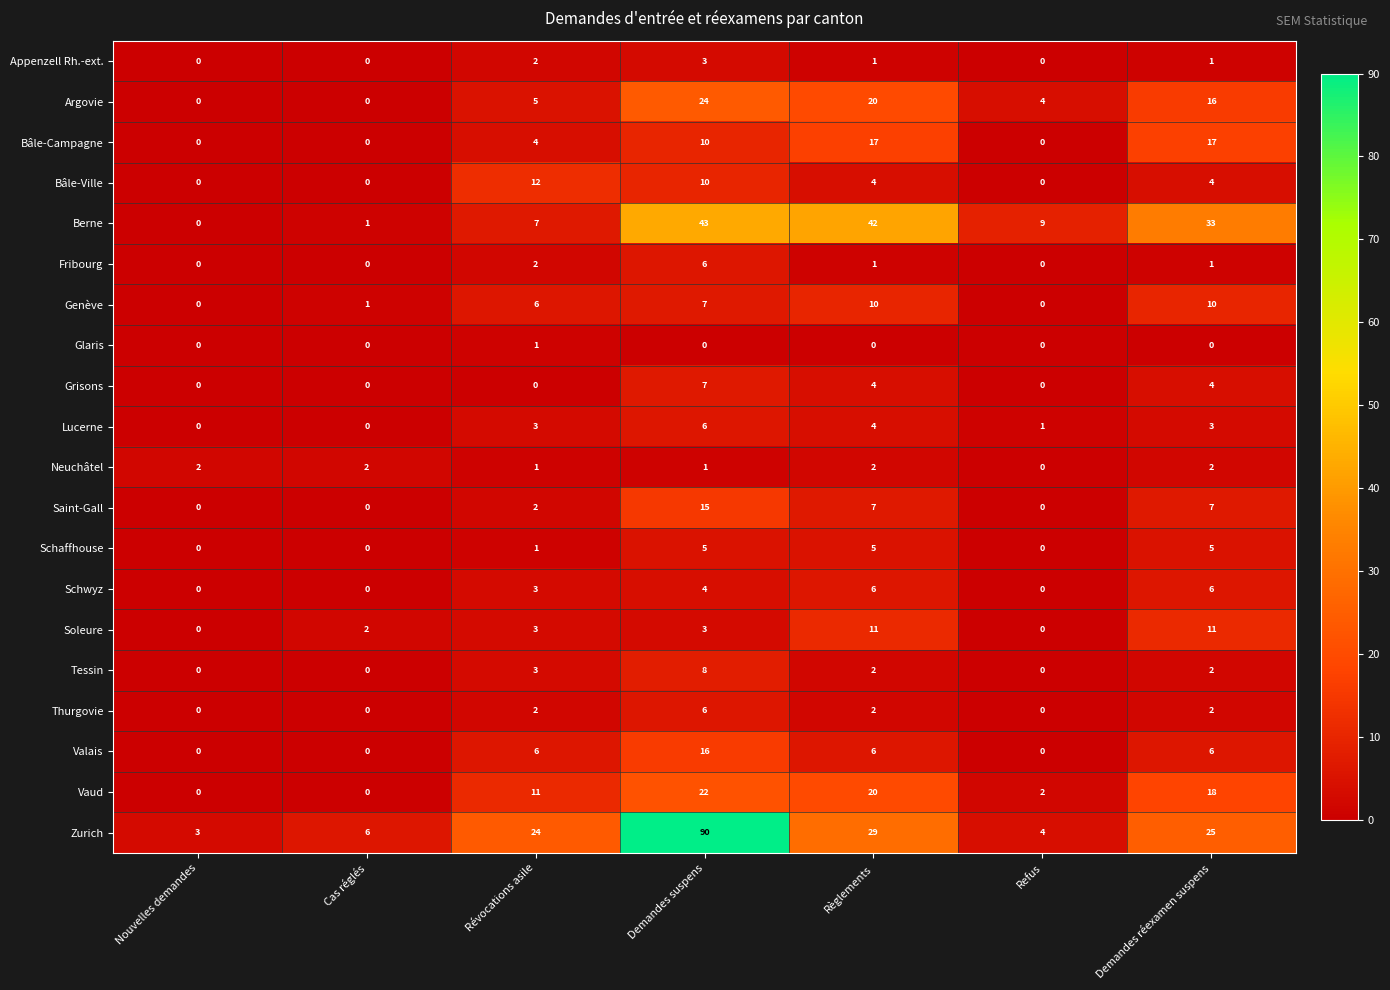

Count the Schwyz values in the range 0 to 6.

7